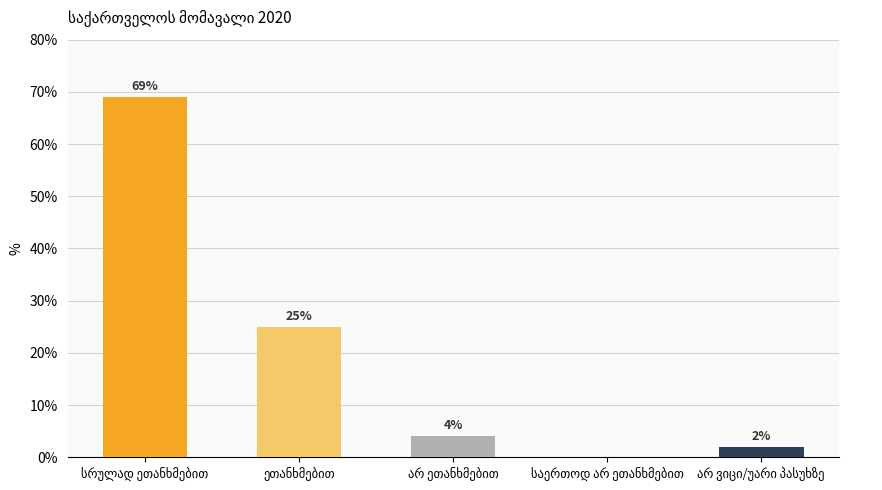

What is the maximum value shown in the chart?

69